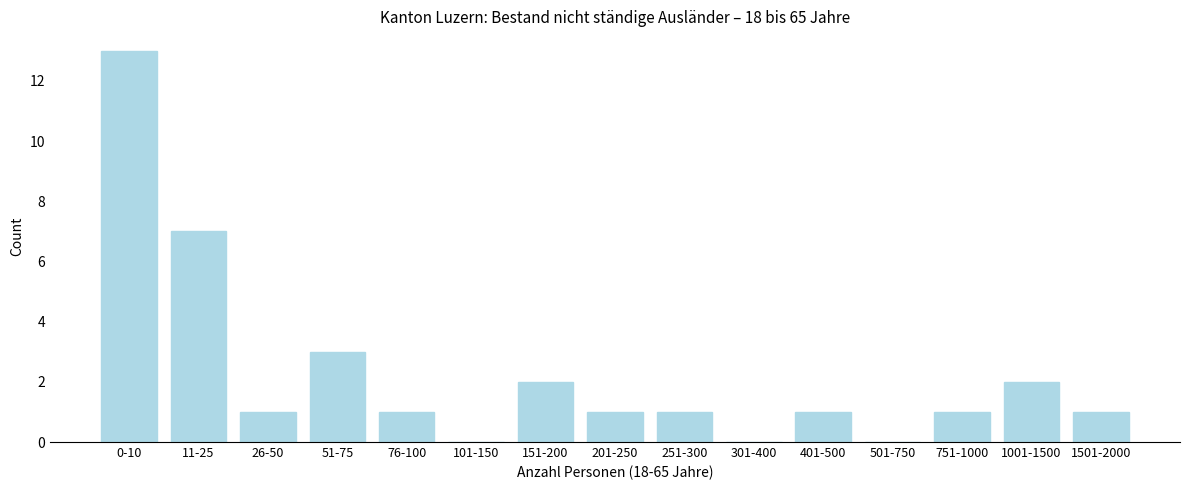

Reading left to right, transcribe all the data shown in this chart.

0-10=13	11-25=7	26-50=1	51-75=3	76-100=1	101-150=0	151-200=2	201-250=1	251-300=1	301-400=0	401-500=1	501-750=0	751-1000=1	1001-1500=2	1501-2000=1